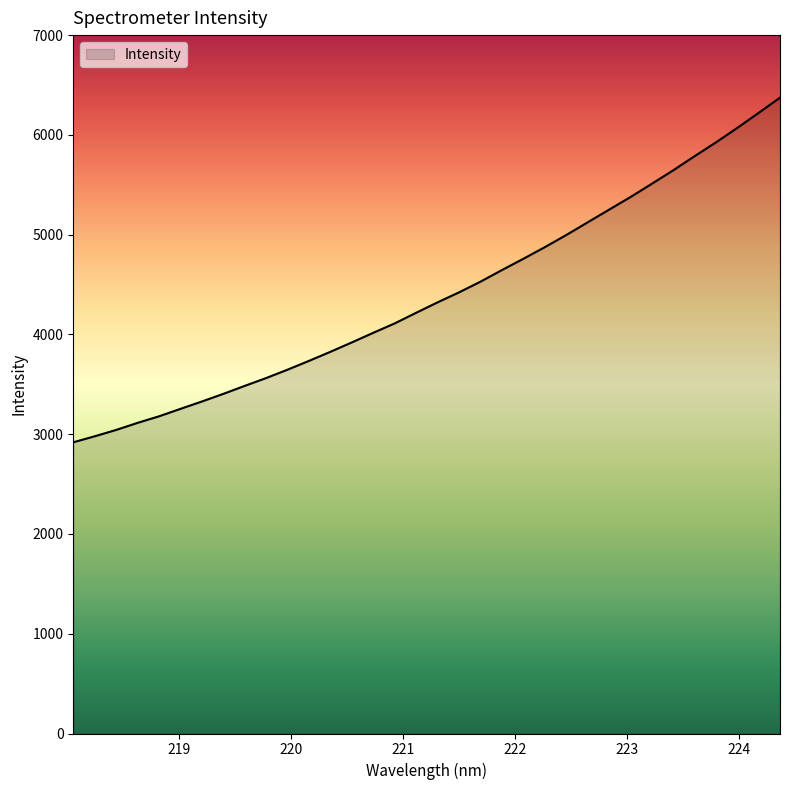

What is the minimum value shown in the chart?

2918.7